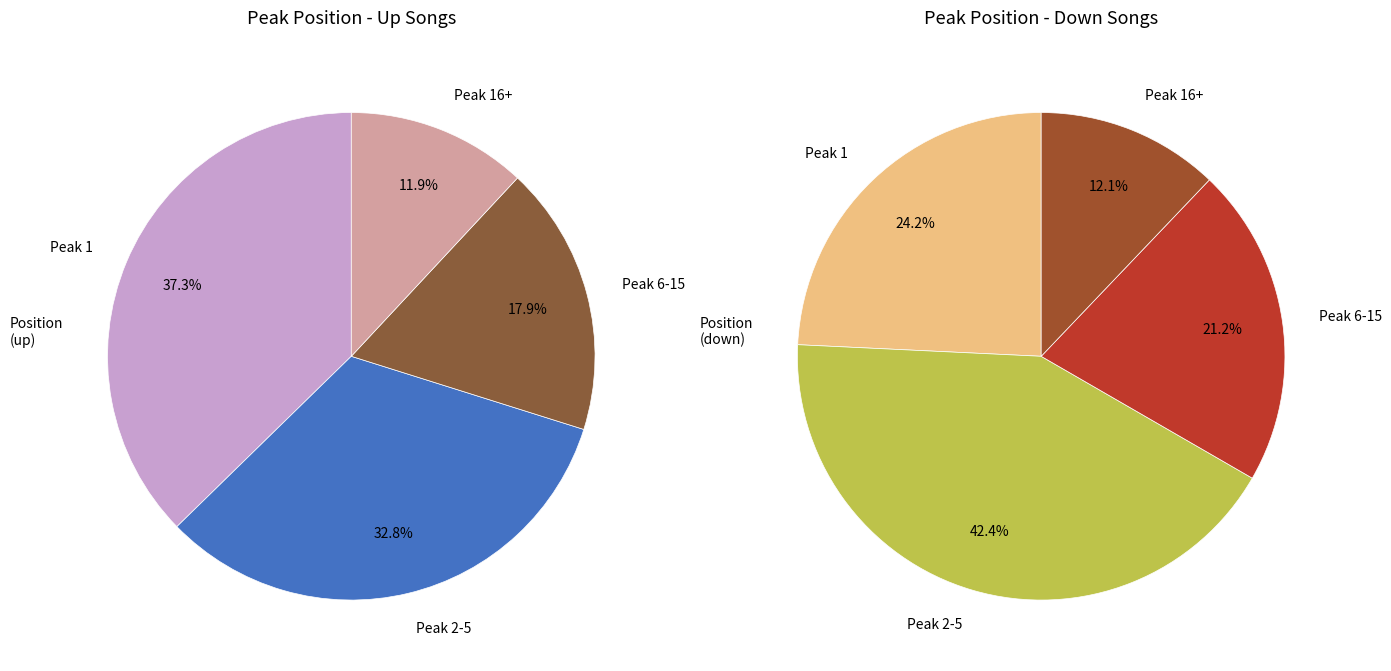

How much of the chart is everything except down?

67.0%